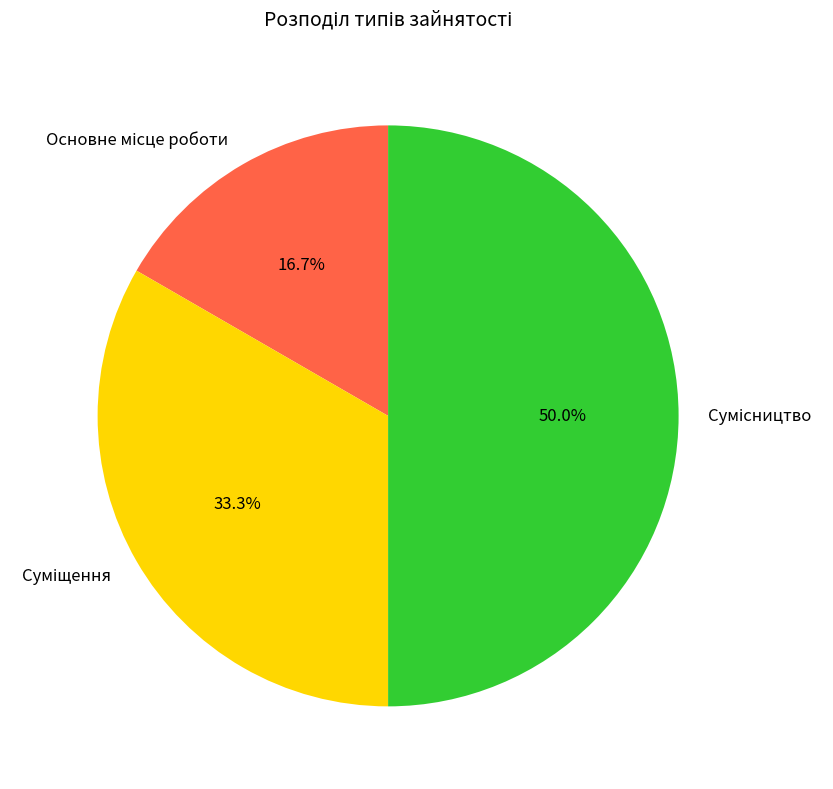

Which slice is the smallest?

Основне місце роботи